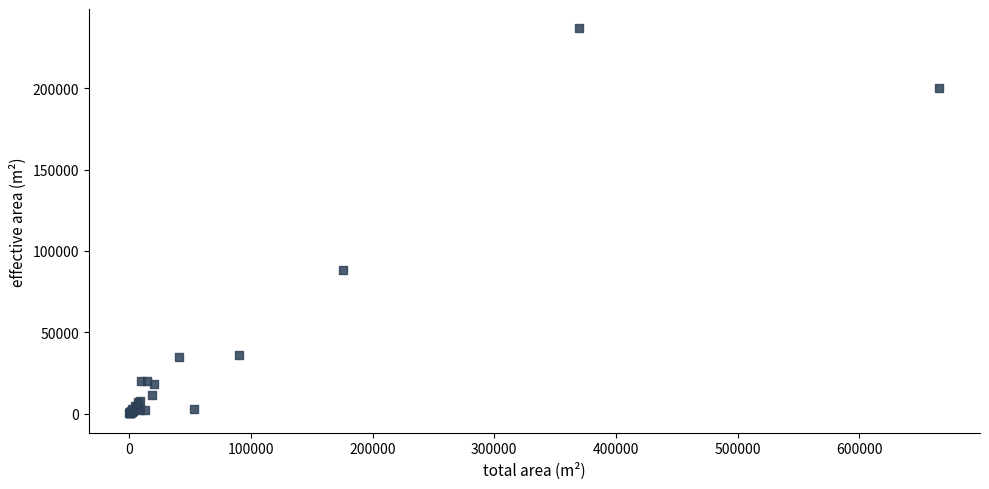

What Y value in the scatter plot is closest to 118500?

88000